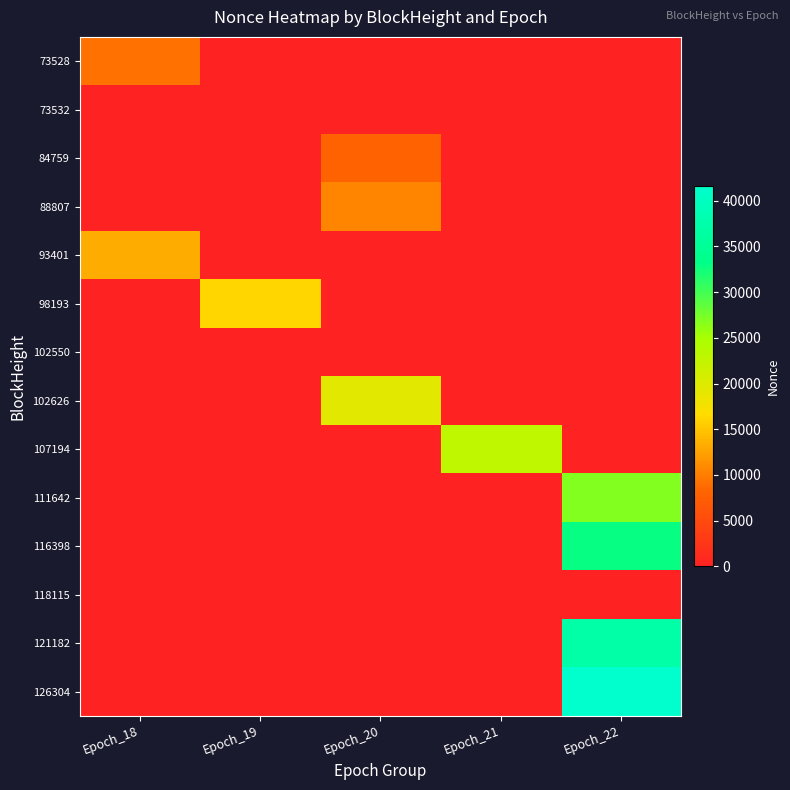

What is the total value across all series at Epoch_22?

138392